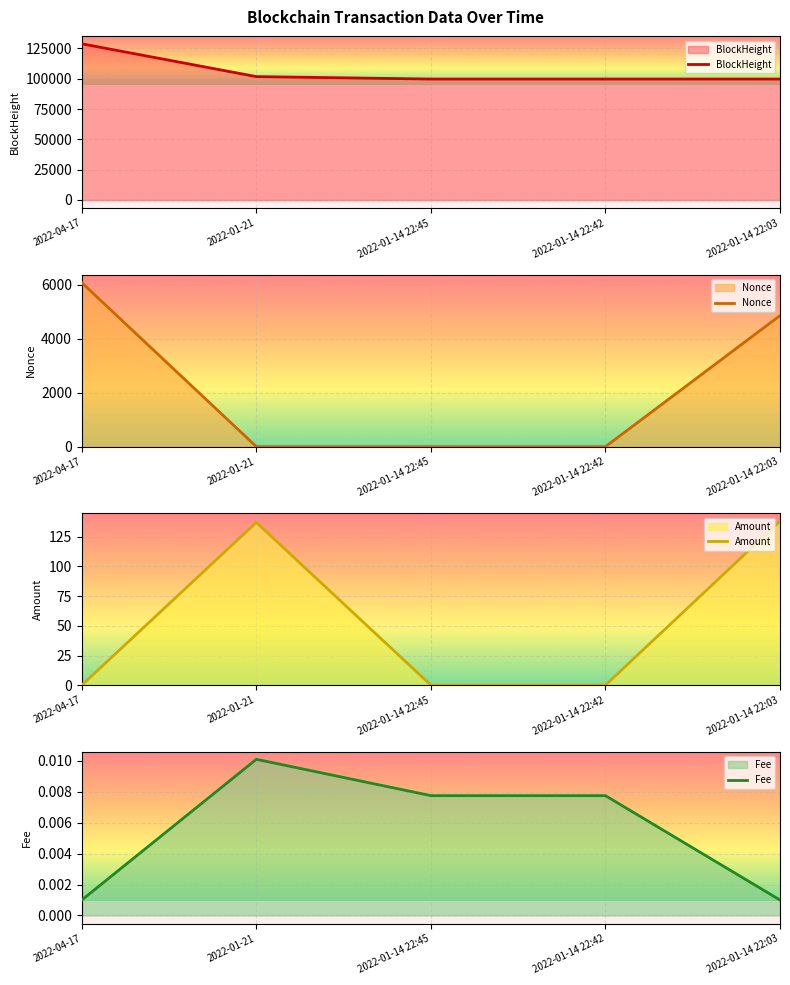

Between 2022-01-21 and 2022-01-14 22:03, which series saw the biggest shift?

Nonce